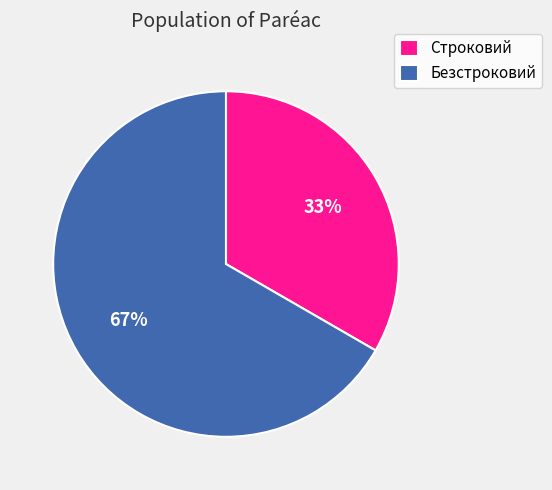

What is the ratio of the value at Безстроковий to the value at Строковий?

2.0